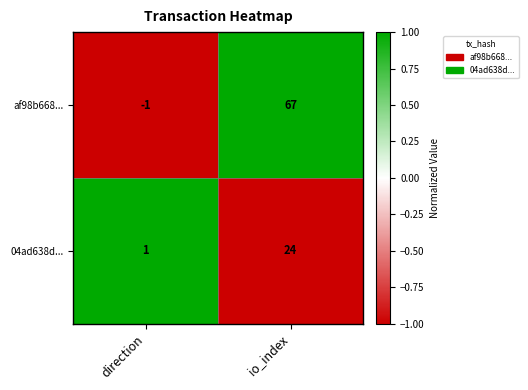

Count the number of data series in this chart.

2